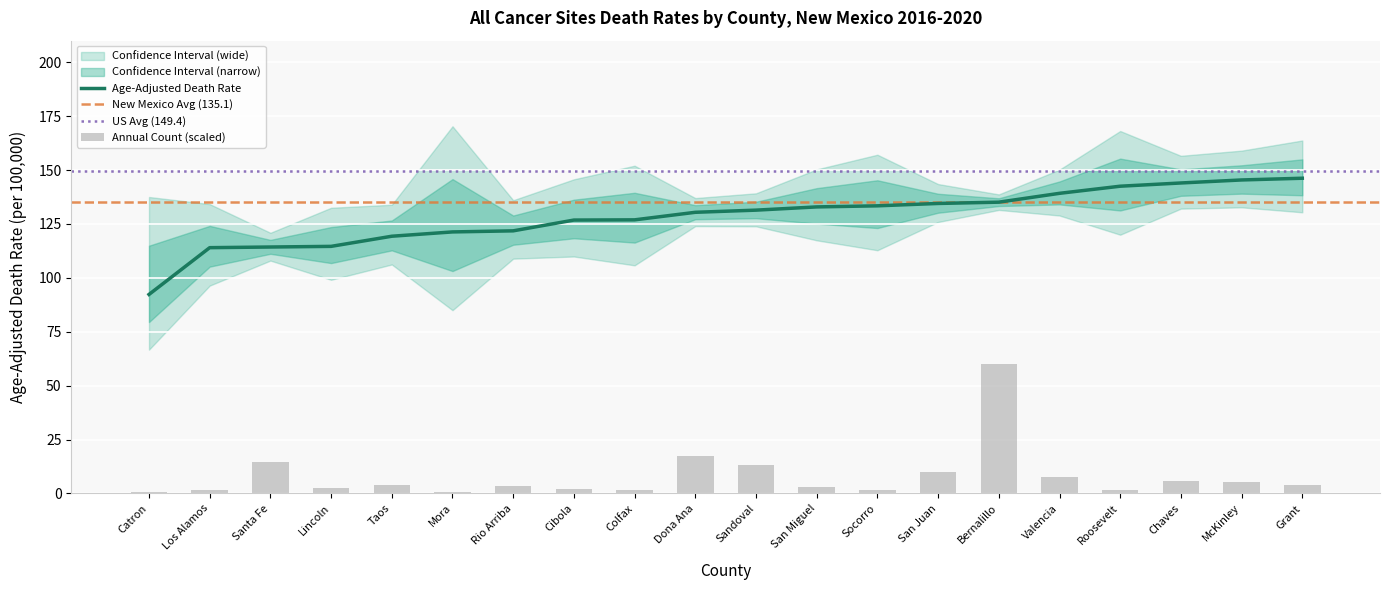

What is the lowest value of the Age-Adjusted Death Rate series?

92.3